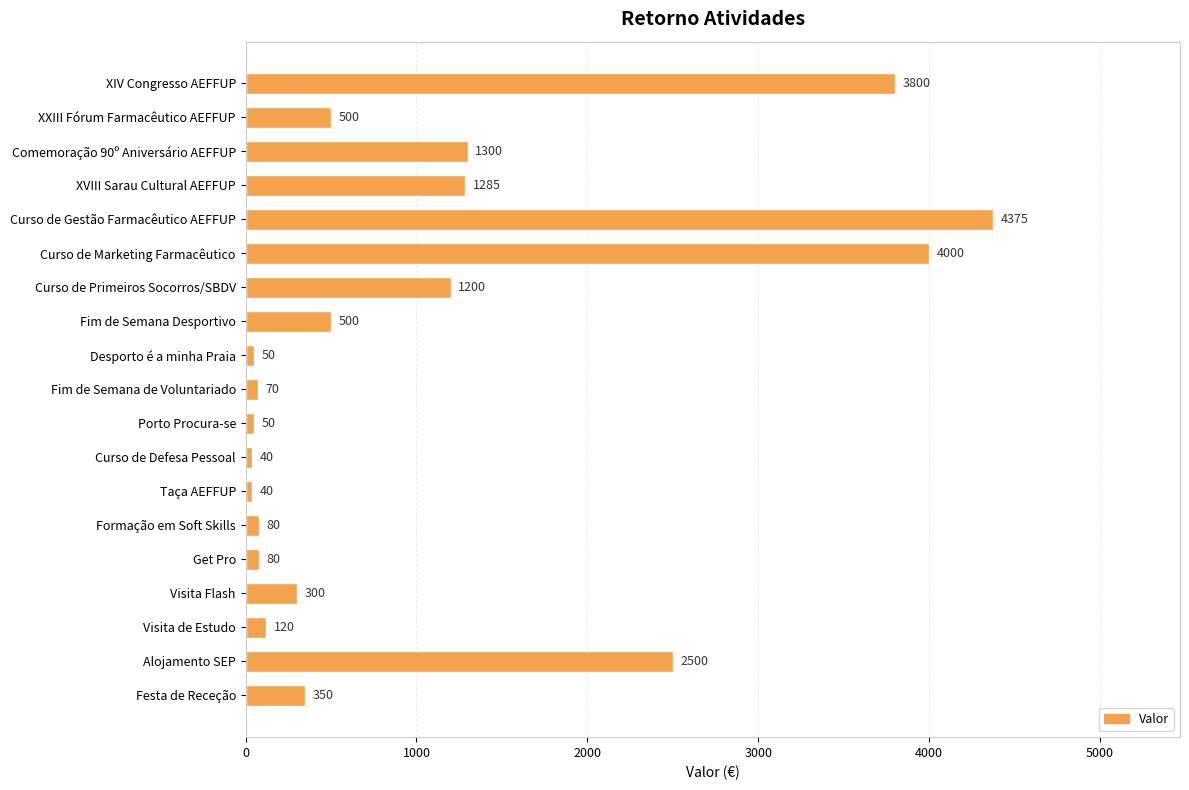

How many bars are there in total?

19